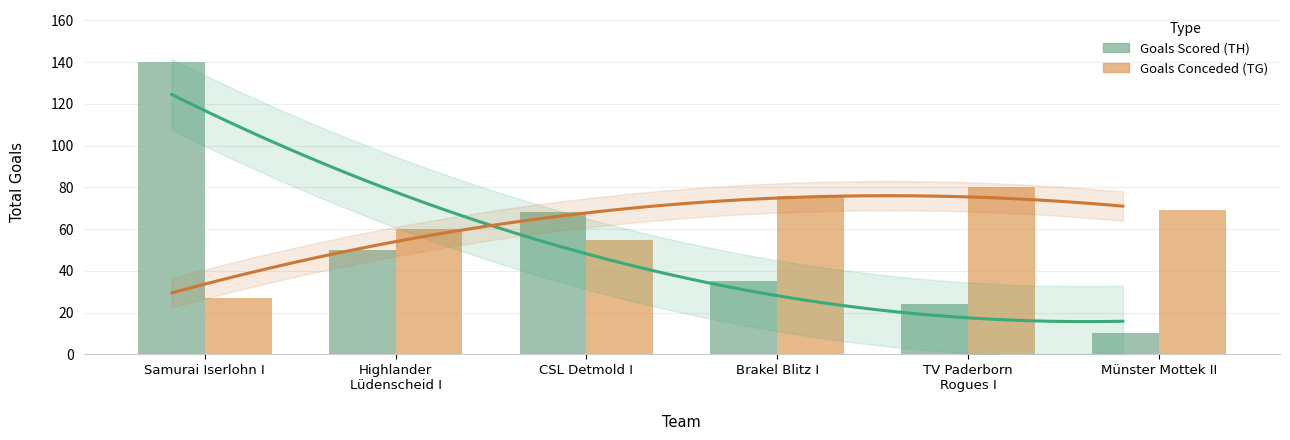

Reading right to left, list all the values displayed in this chart.

Goals Scored (TH): 10	24	35	68	50	140
Goals Conceded (TG): 69	80	76	55	60	27